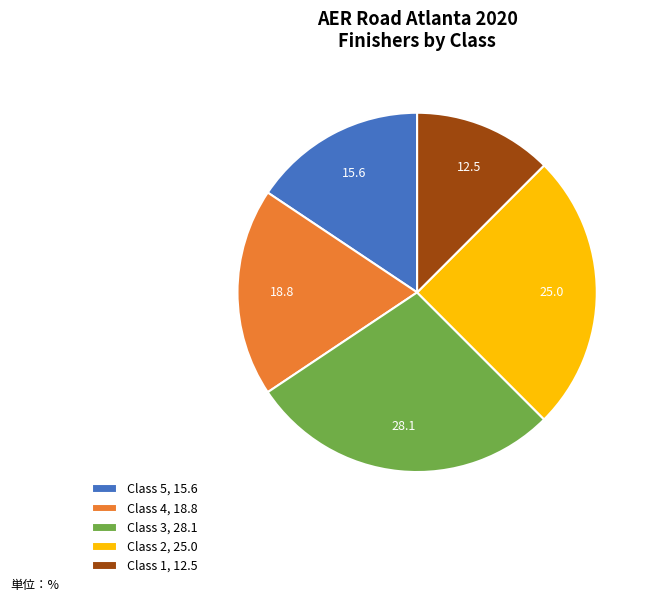

Rank the categories by value from lowest to highest.

Class 1, 12.5, Class 5, 15.6, Class 4, 18.8, Class 2, 25.0, Class 3, 28.1